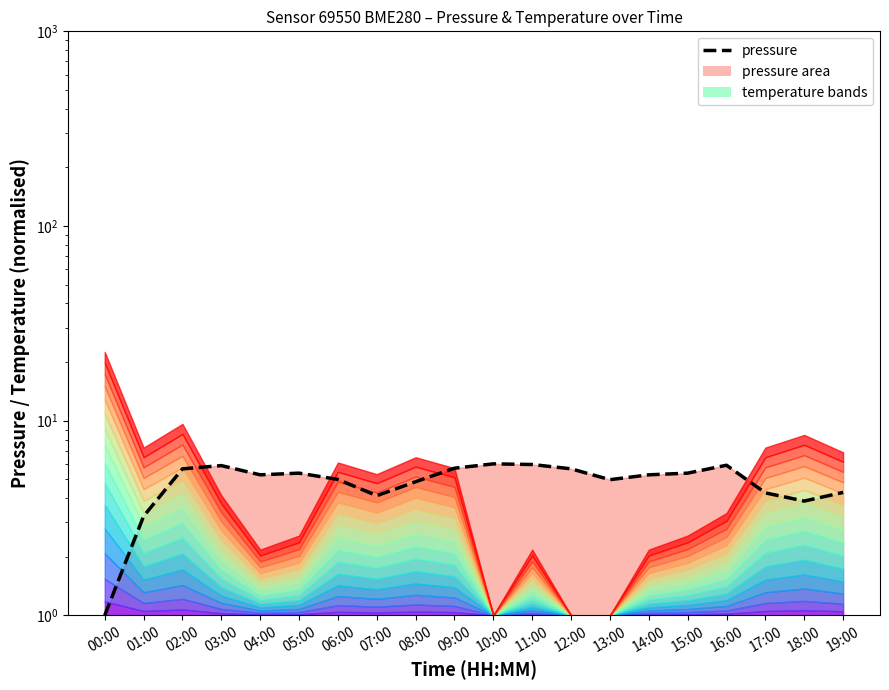

Where is the first local maximum?

03:00